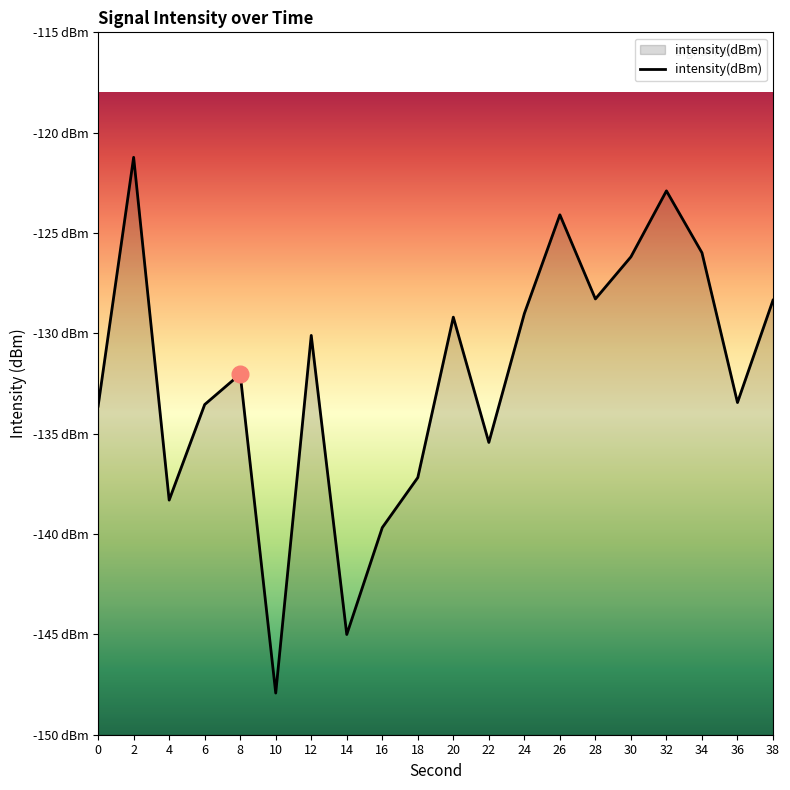

The chart shows a value of -43.9 at 34. True or false?

False